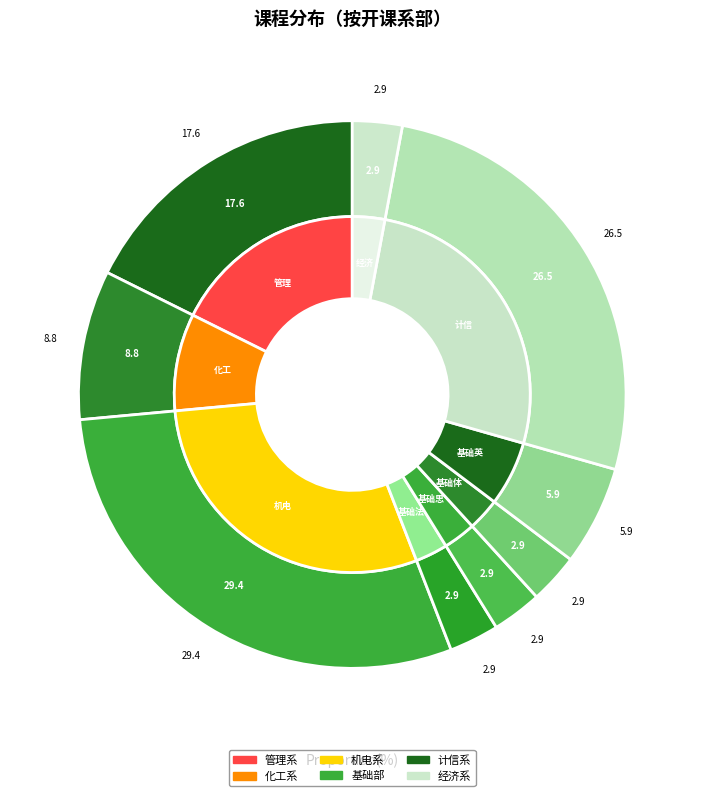

To the nearest percent, what is the difference between the largest and smallest slice percentages?

26%